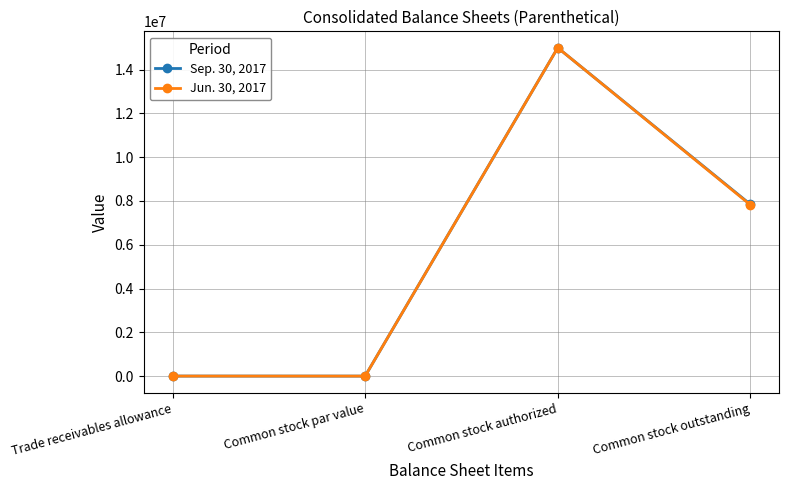

What is the label of the 2nd point from the left?

Common stock par value